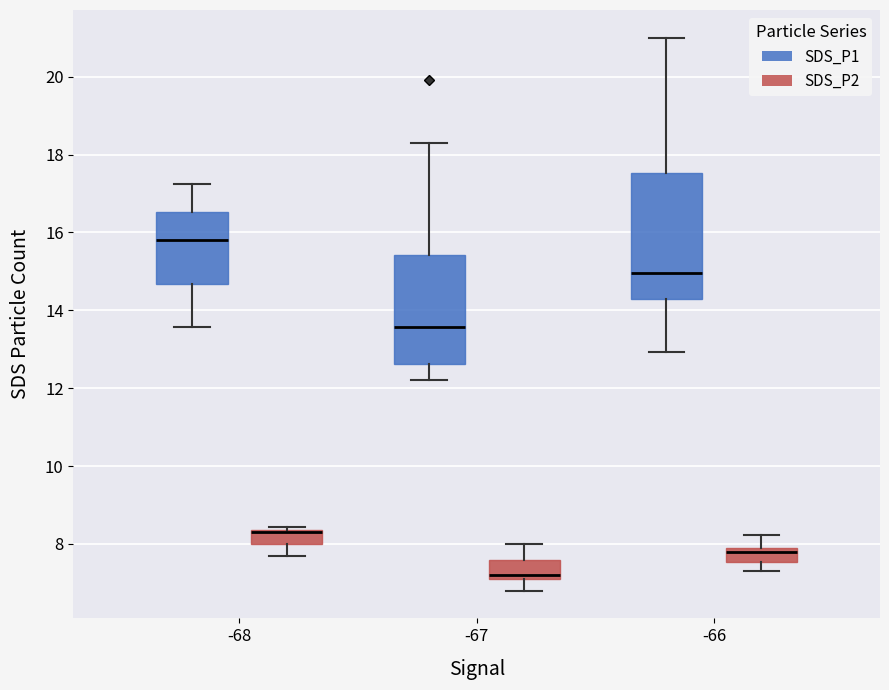

Which box's median line is the lowest?

-67 (SDS_P2)